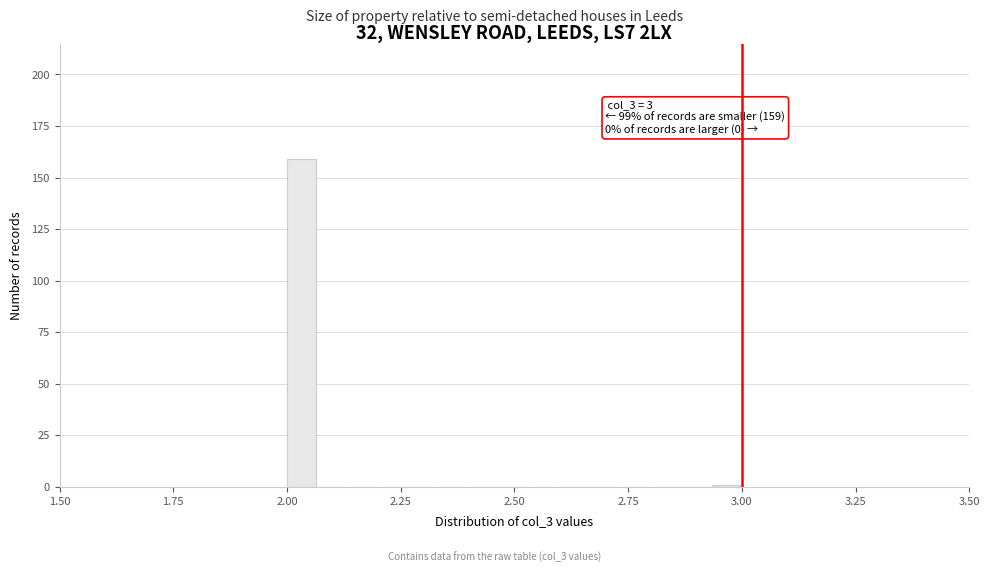

Around what value on the x-axis is the tallest bar? Give the approximate position of its centre, as read against the axis.

2.05